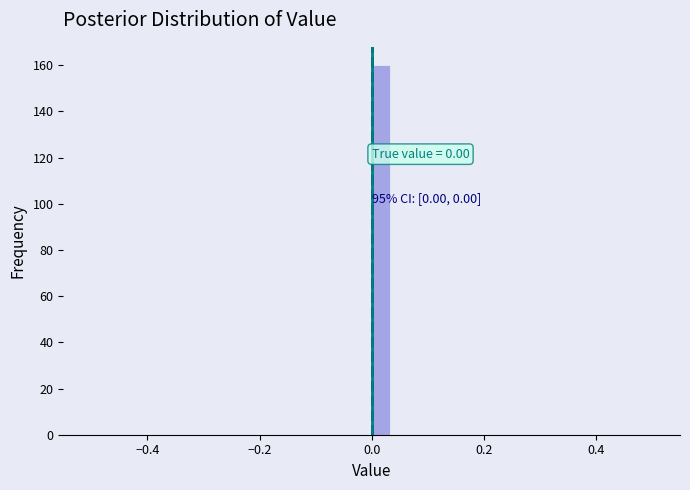

Read against the x-axis, roughly where is the centre of the tallest bar?

0.02